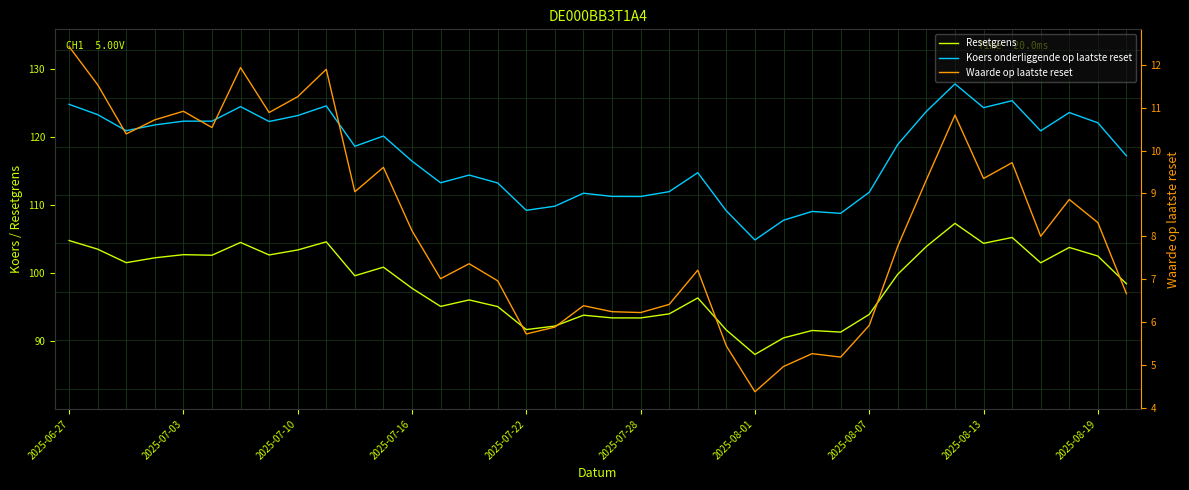

Reading left to right, transcribe all the data shown in this chart.

Resetgrens: 104.8	103.5	101.5	102.3	102.7	102.6	104.5	102.7	103.4	104.6	99.6	100.9	97.8	95.1	96.1	95.1	91.7	92.3	93.9	93.5	93.5	94.0	96.4	91.7	88.1	90.5	91.6	91.4	94.0	99.9	103.9	107.3	104.4	105.2	101.5	103.8	102.5	98.5
Koers onderliggende op laatste reset: 124.8	123.2	120.9	121.7	122.3	122.3	124.4	122.2	123.1	124.5	118.6	120.1	116.4	113.3	114.4	113.2	109.2	109.8	111.7	111.3	111.2	112.0	114.7	109.1	104.9	107.8	109.1	108.8	111.9	118.9	123.7	127.8	124.3	125.3	120.9	123.5	122.0	117.2
Waarde op laatste reset: 12.4	11.5	10.4	10.7	10.9	10.5	11.9	10.9	11.3	11.9	9.0	9.6	8.1	7.0	7.4	7.0	5.7	5.9	6.4	6.2	6.2	6.4	7.2	5.4	4.4	5.0	5.3	5.2	5.9	7.8	9.3	10.8	9.3	9.7	8.0	8.9	8.3	6.7